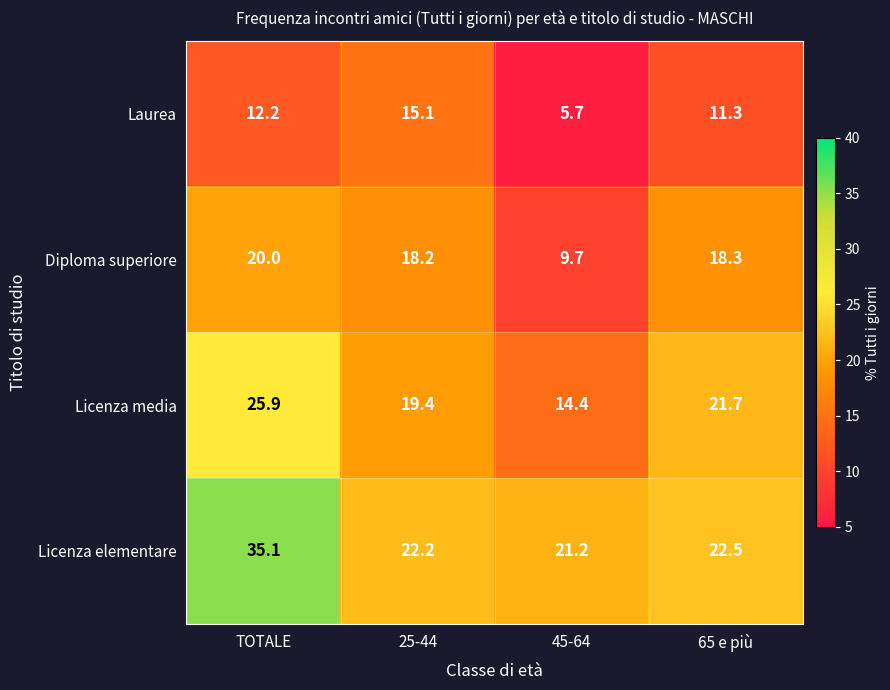

At how many categories does at least one series exceed 20?

4